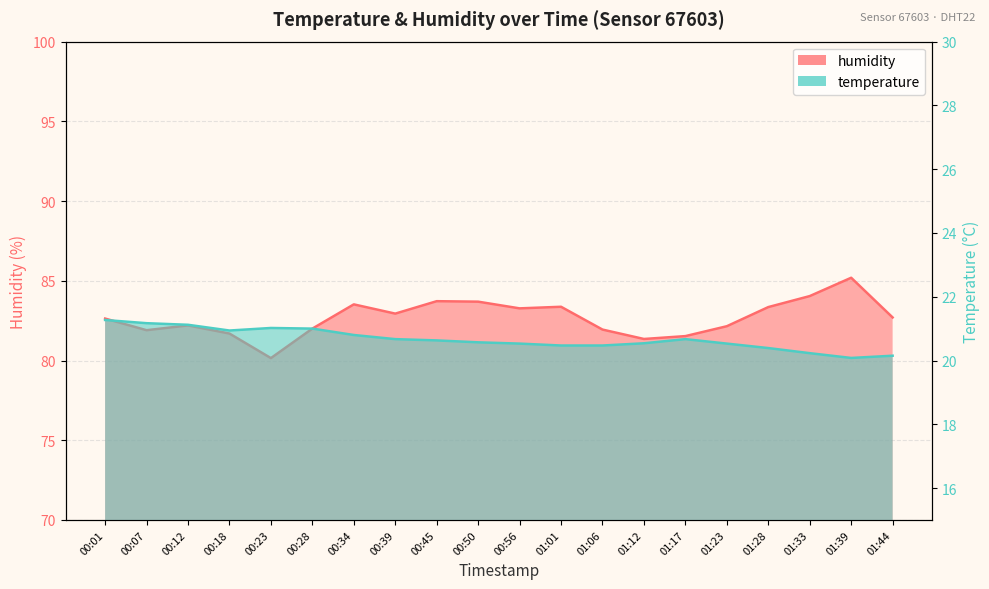

At 00:18, list the series in order from smallest to largest.

temperature, humidity